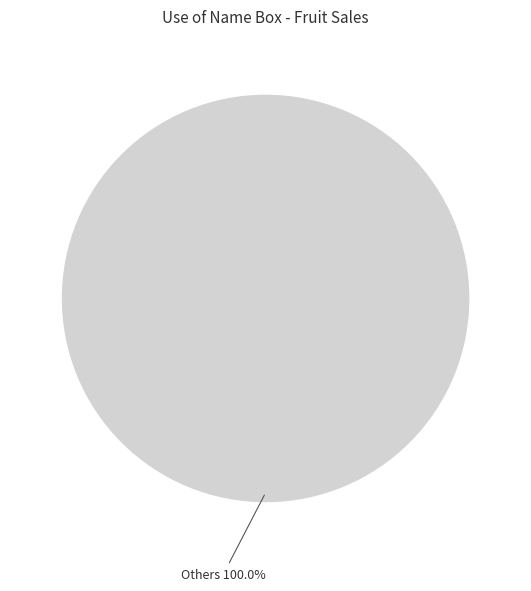

Is there a majority slice in this chart?

Yes